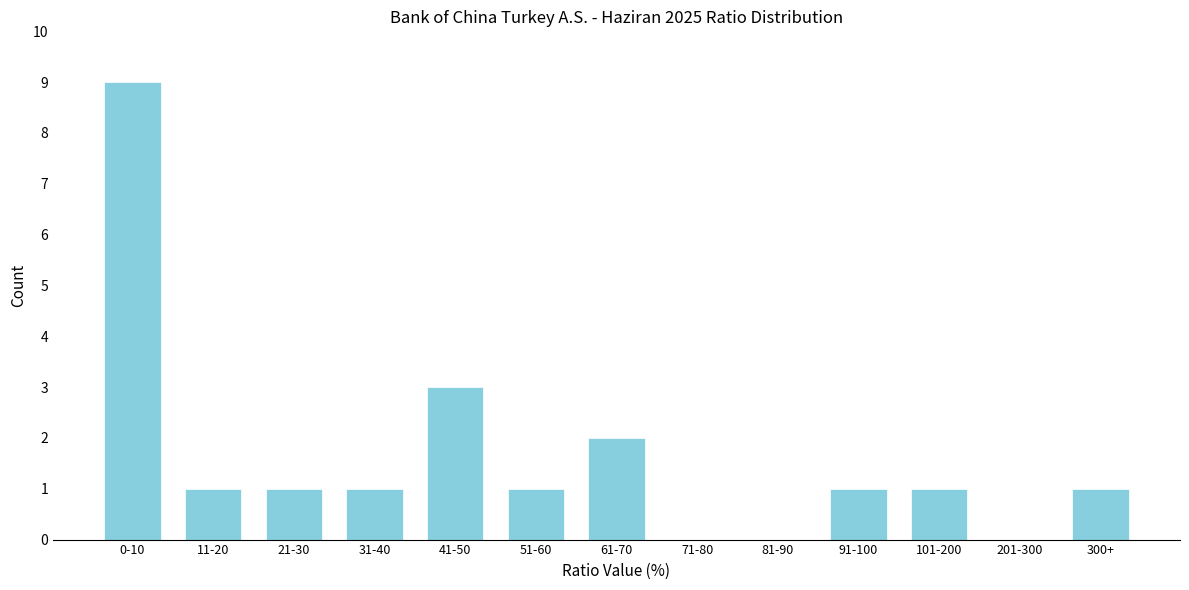

Reading left to right, transcribe all the data shown in this chart.

0-10=9	11-20=1	21-30=1	31-40=1	41-50=3	51-60=1	61-70=2	71-80=0	81-90=0	91-100=1	101-200=1	201-300=0	300+=1